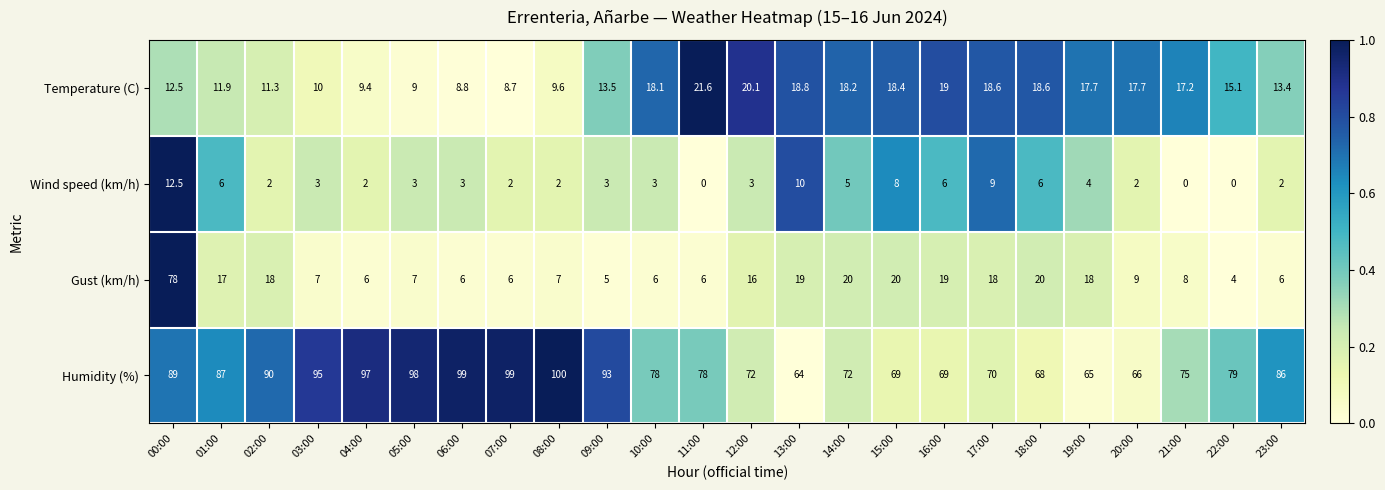

At 11:00, list the series in order from smallest to largest.

Wind speed (km/h), Gust (km/h), Temperature (C), Humidity (%)